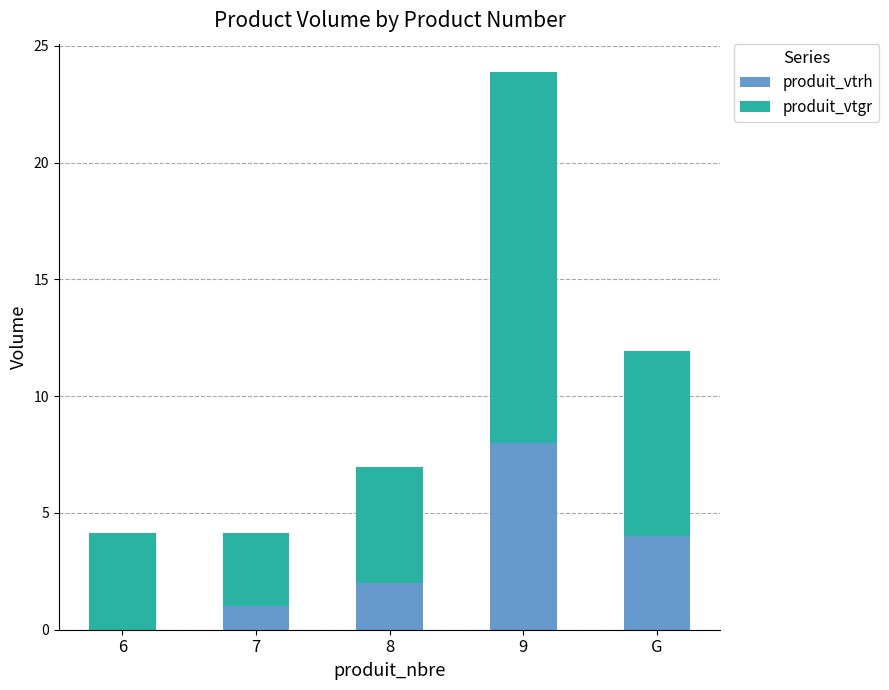

Reading right to left, list the values for the produit_vtrh series.

G=4.0	9=8.0	8=2.0	7=1.0	6=0.0